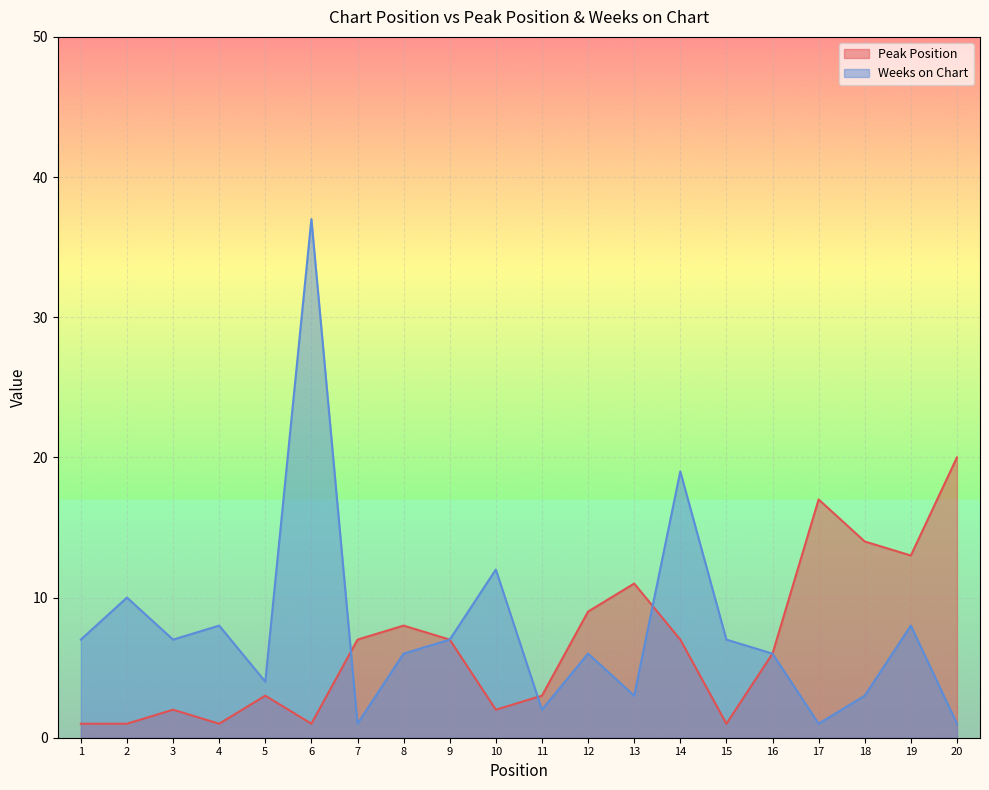

True or false: Weeks on Chart and Peak Position cross at least once.

True